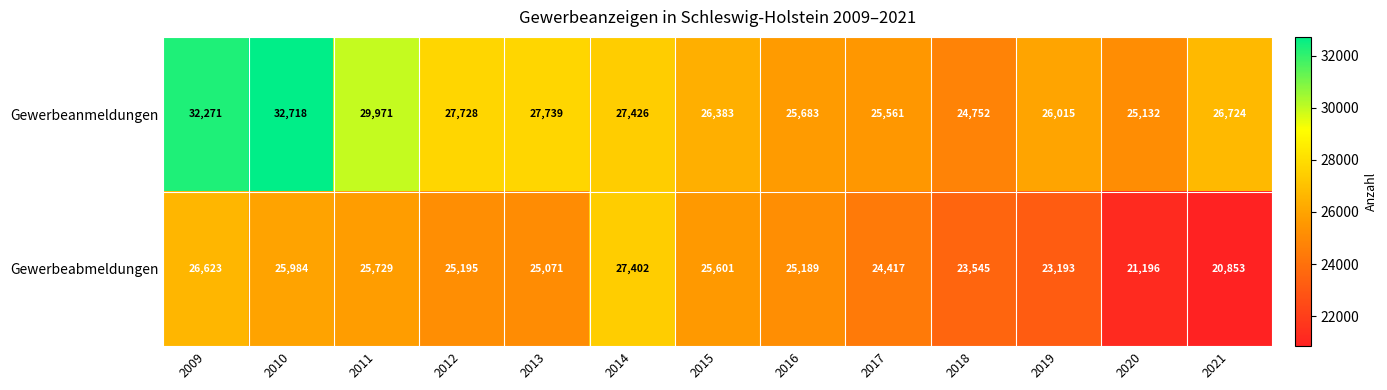

How many values in the Gewerbeabmeldungen series are below 25189?

6